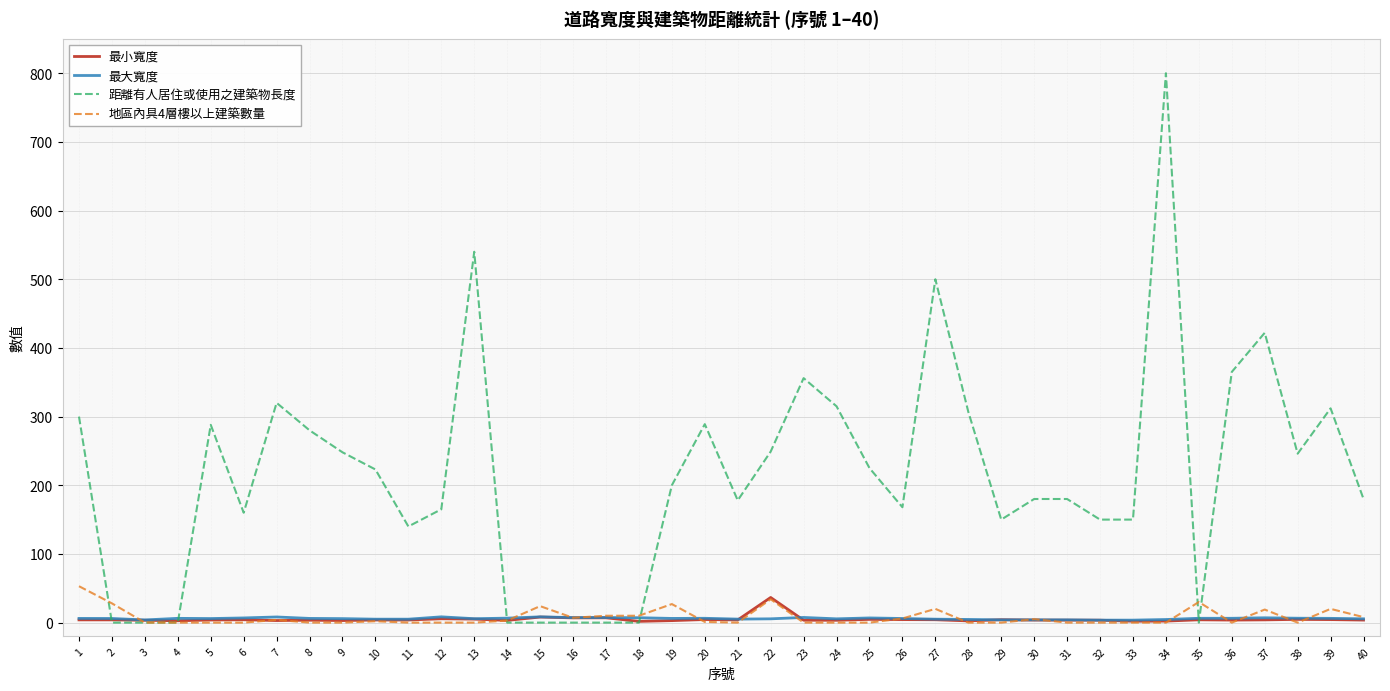

Which series changed the most between 6 and 13?

距離有人居住或使用之建築物長度